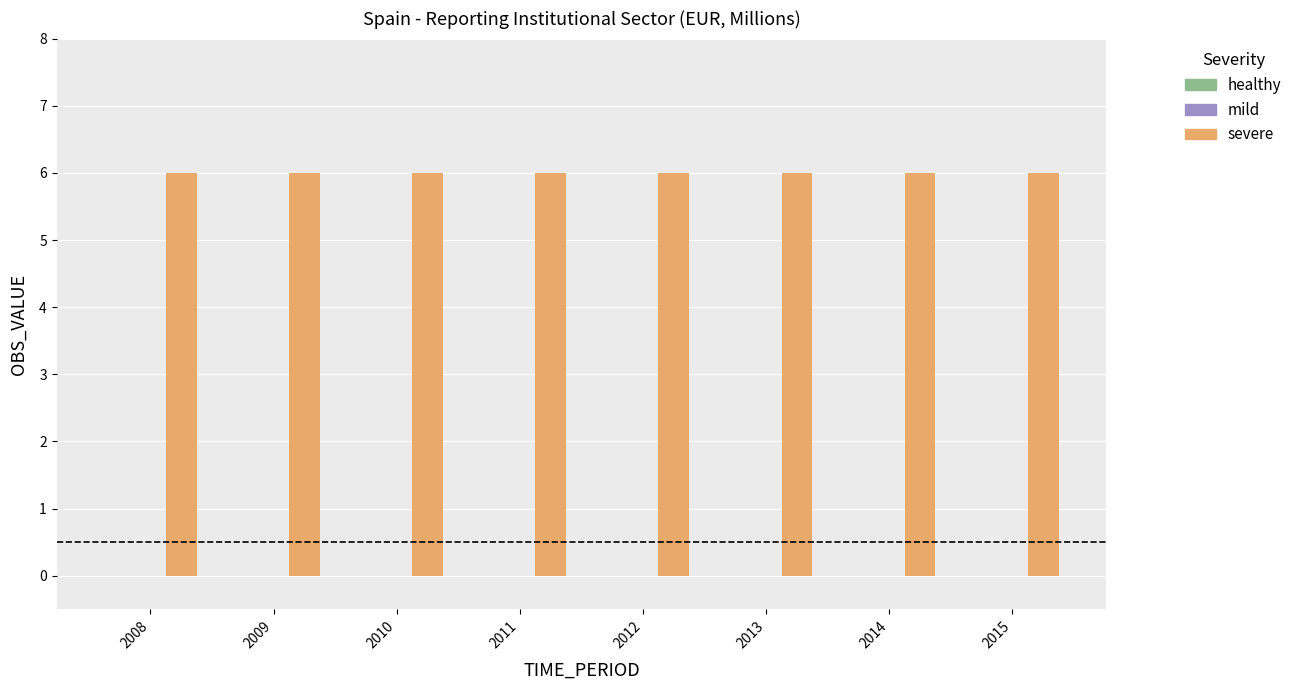

List the series in order of their peak value, lowest first.

mild, healthy, severe